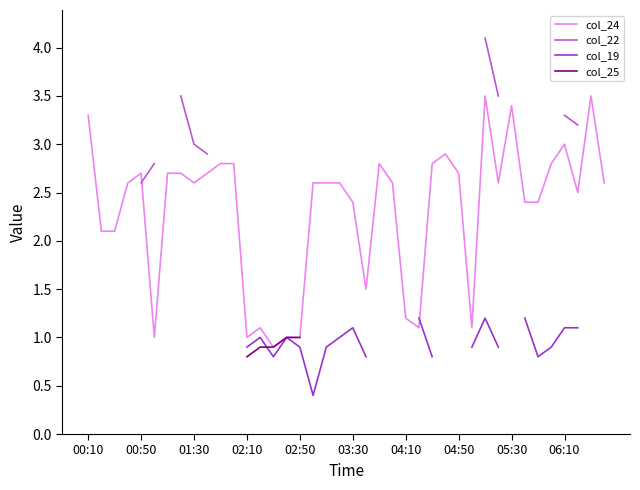

What is the highest value of the col_24 series?

3.5